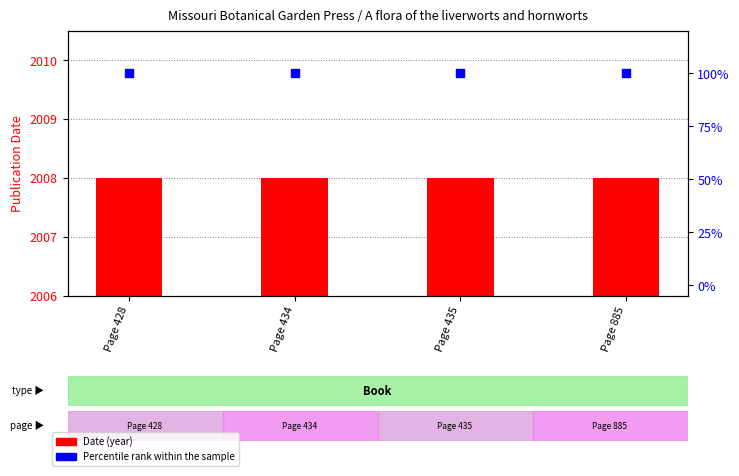

At which category is the sum across all series the highest?

Page 428